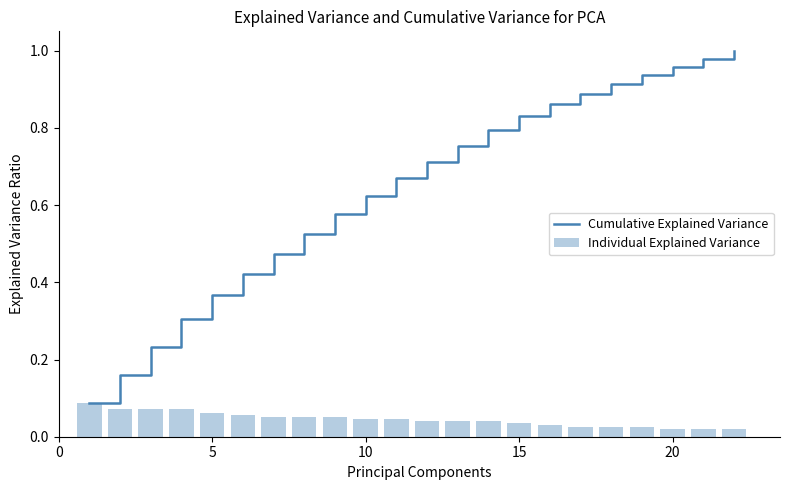

What is the value of the Cumulative Explained Variance bar at the 7th from the left?

0.5